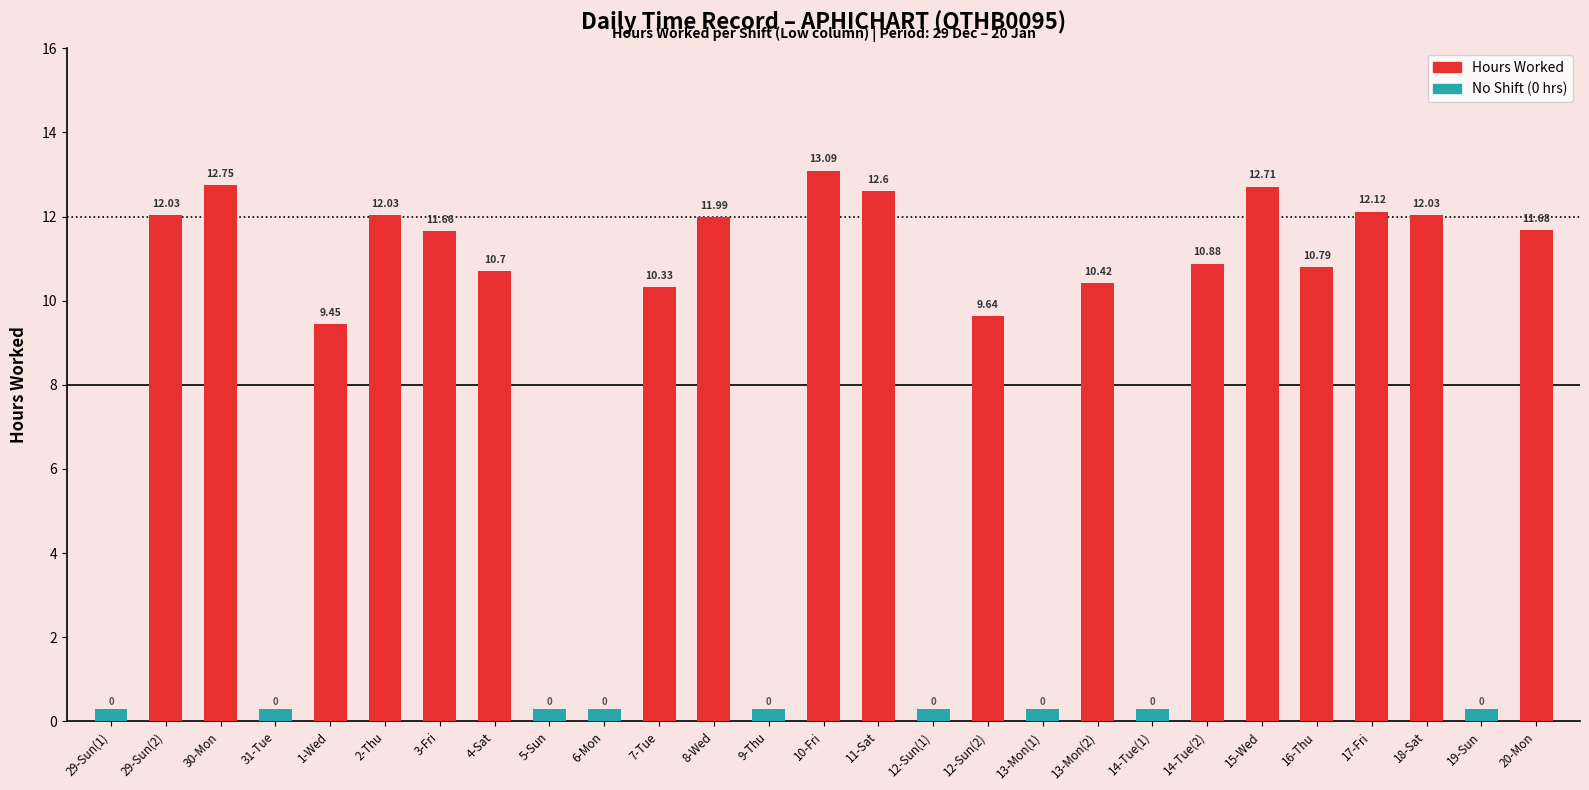

List the labels in order of value, smallest first.

29-Sun(1), 31-Tue, 5-Sun, 6-Mon, 9-Thu, 12-Sun(1), 13-Mon(1), 14-Tue(1), 19-Sun, 1-Wed, 12-Sun(2), 7-Tue, 13-Mon(2), 4-Sat, 16-Thu, 14-Tue(2), 3-Fri, 20-Mon, 8-Wed, 29-Sun(2), 2-Thu, 18-Sat, 17-Fri, 11-Sat, 15-Wed, 30-Mon, 10-Fri